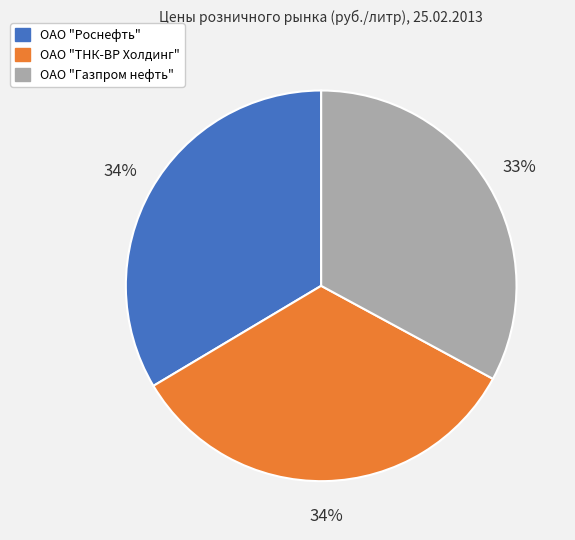

Does any single category account for the majority?

No